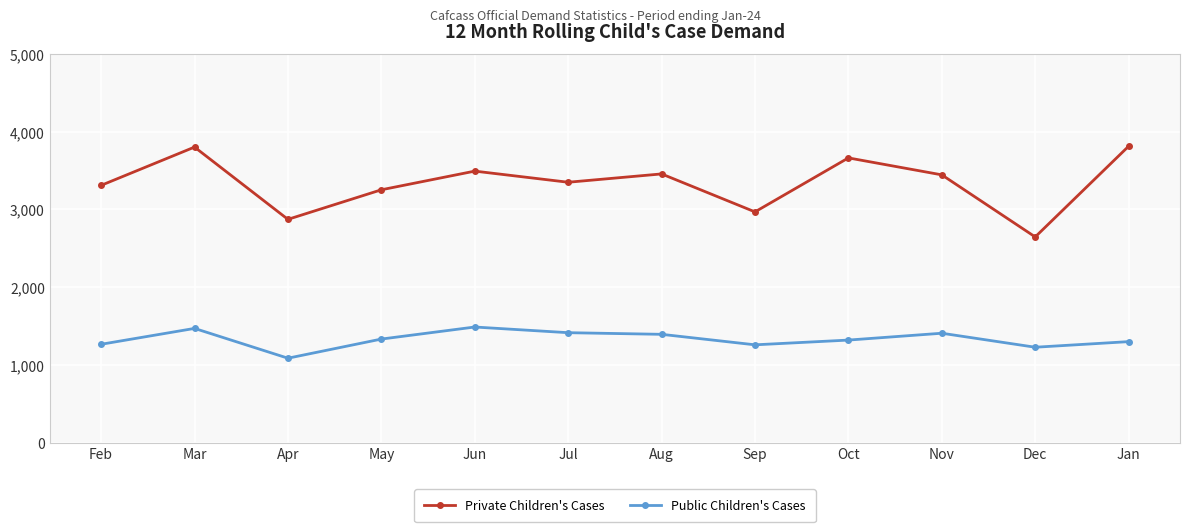

True or false: Private Children's Cases and Public Children's Cases cross at least once.

False